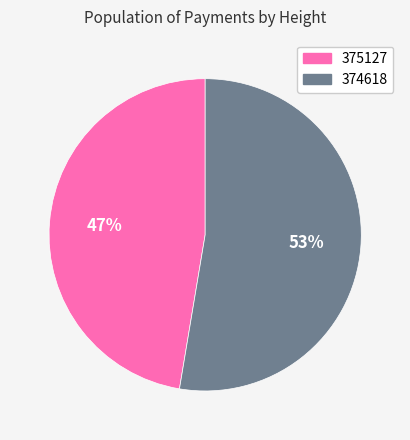

Rank the categories by value from lowest to highest.

375127, 374618